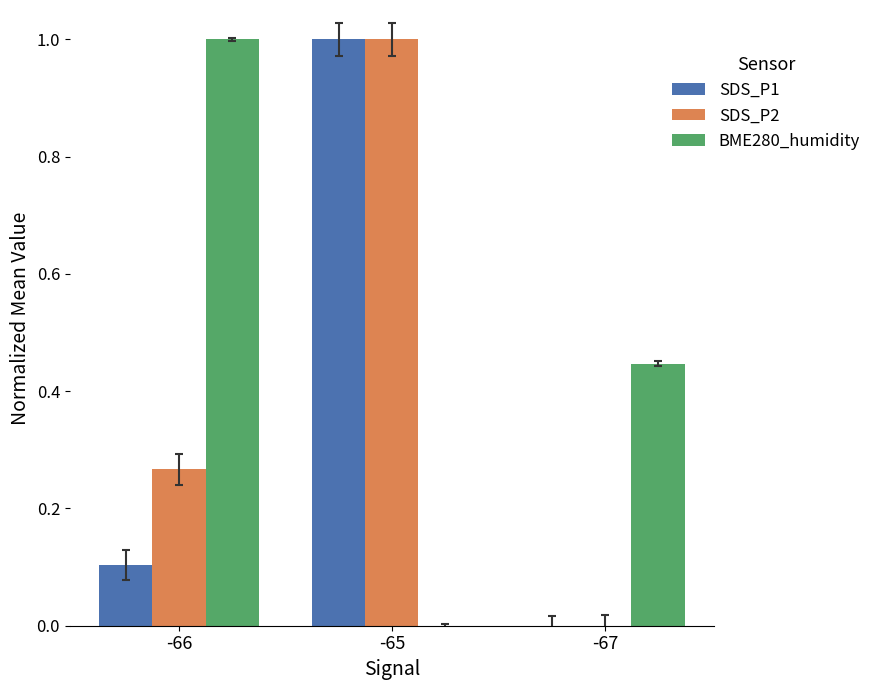

What is the total value across all series at -65?

2.0